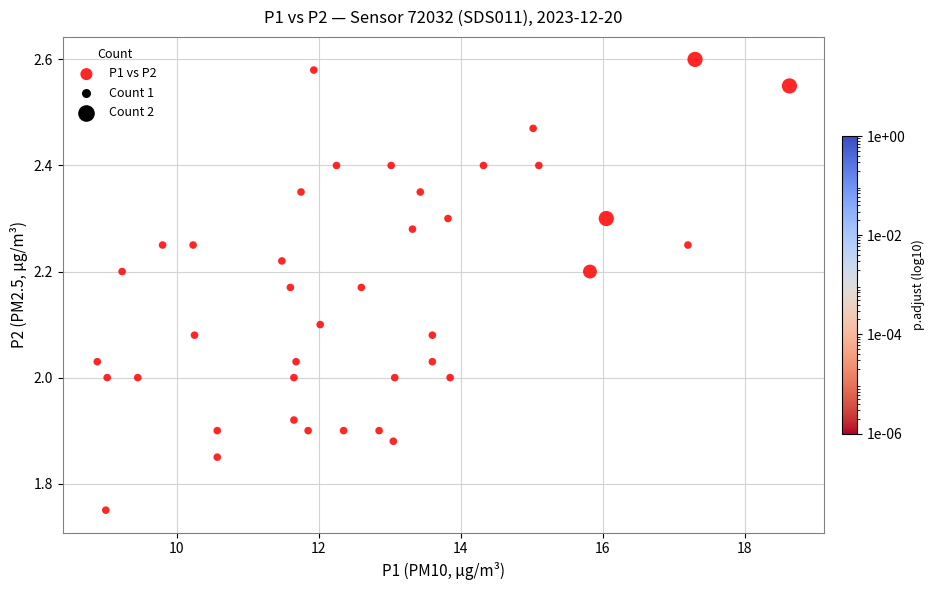

What is the range of X values (max minus min)?

9.7